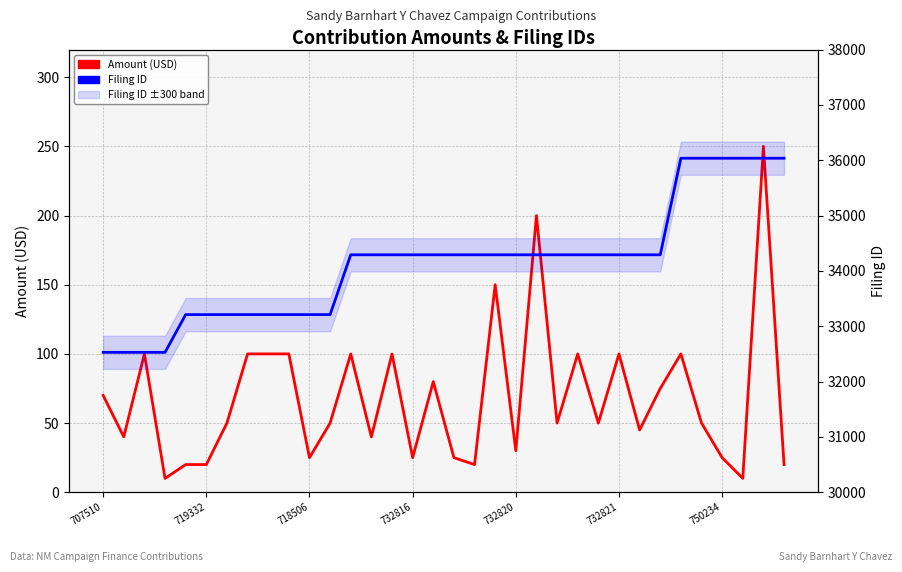

At which category is the sum across all series the highest?

32